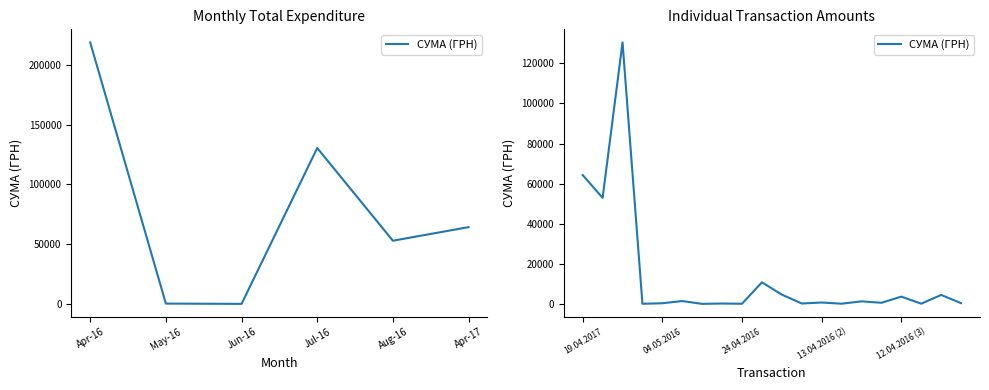

True or false: there are more than 2 points higher than both neighbors.

True